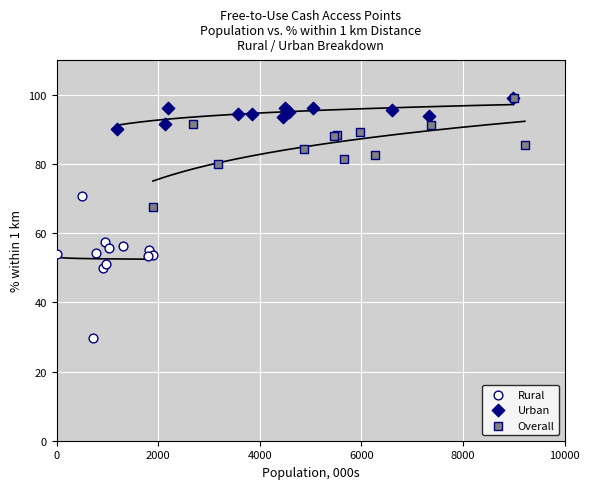

Which series contains the lowest Y value?

Rural